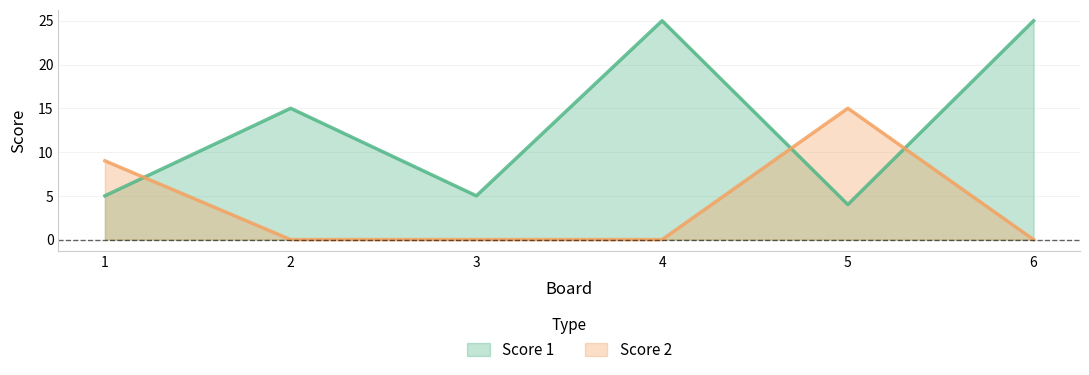

How many lines are shown in the chart?

2